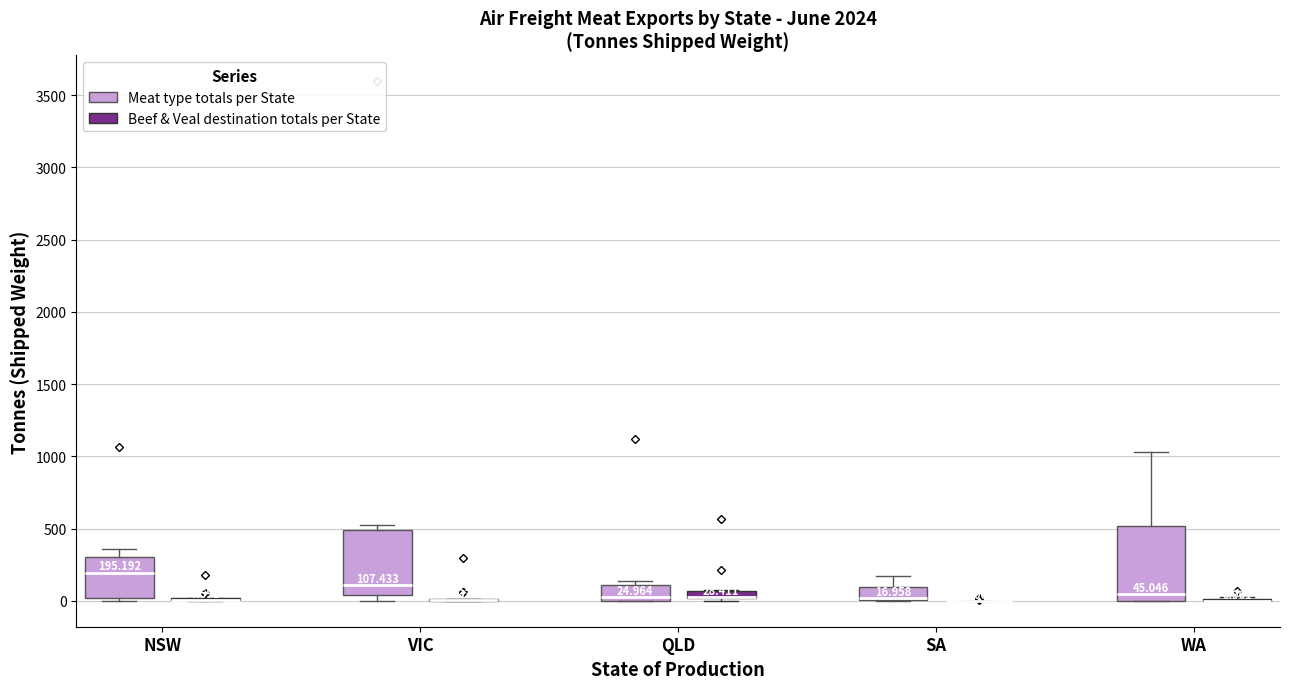

Which box is the tallest, from its lower edge to its upper edge?

WA (Meat type totals per State)